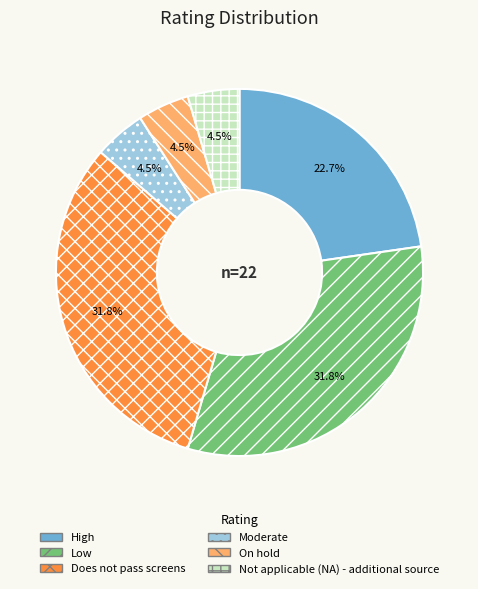

Is Not applicable (NA) - additional source the majority of the pie?

No